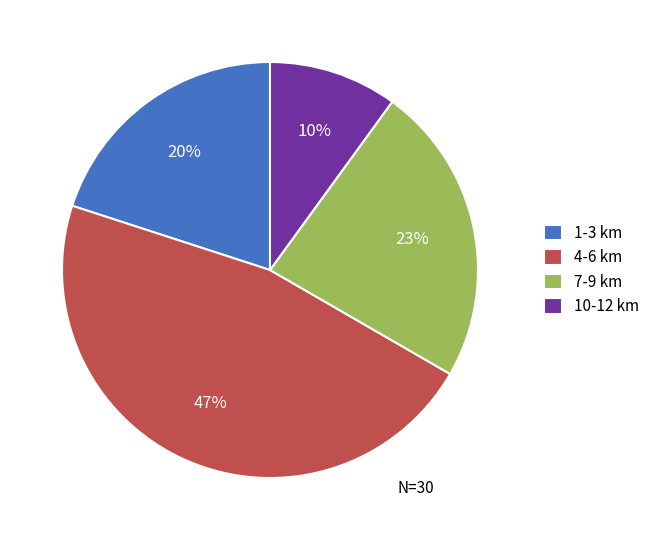

To the nearest percent, what is the combined percentage of 4-6 km and 10-12 km?

57%